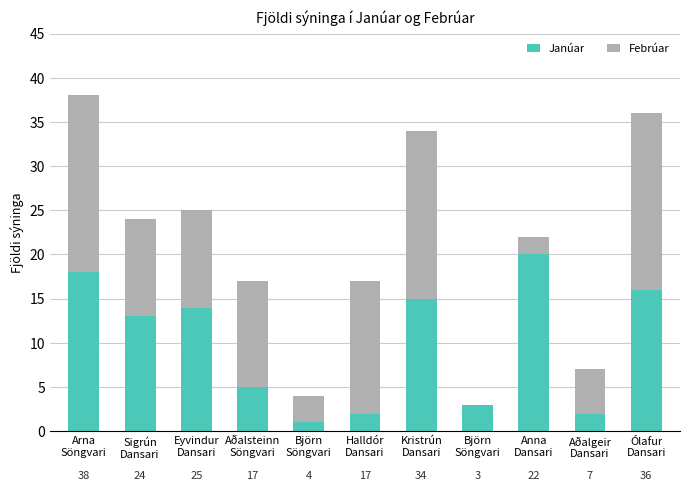

List the labels in order of Febrúar value, largest first.

Arna
Söngvari, Ólafur
Dansari, Kristrún
Dansari, Halldór
Dansari, Aðalsteinn
Söngvari, Sigrún
Dansari, Eyvindur
Dansari, Aðalgeir
Dansari, Björn
Söngvari, Anna
Dansari, Björn
Söngvari